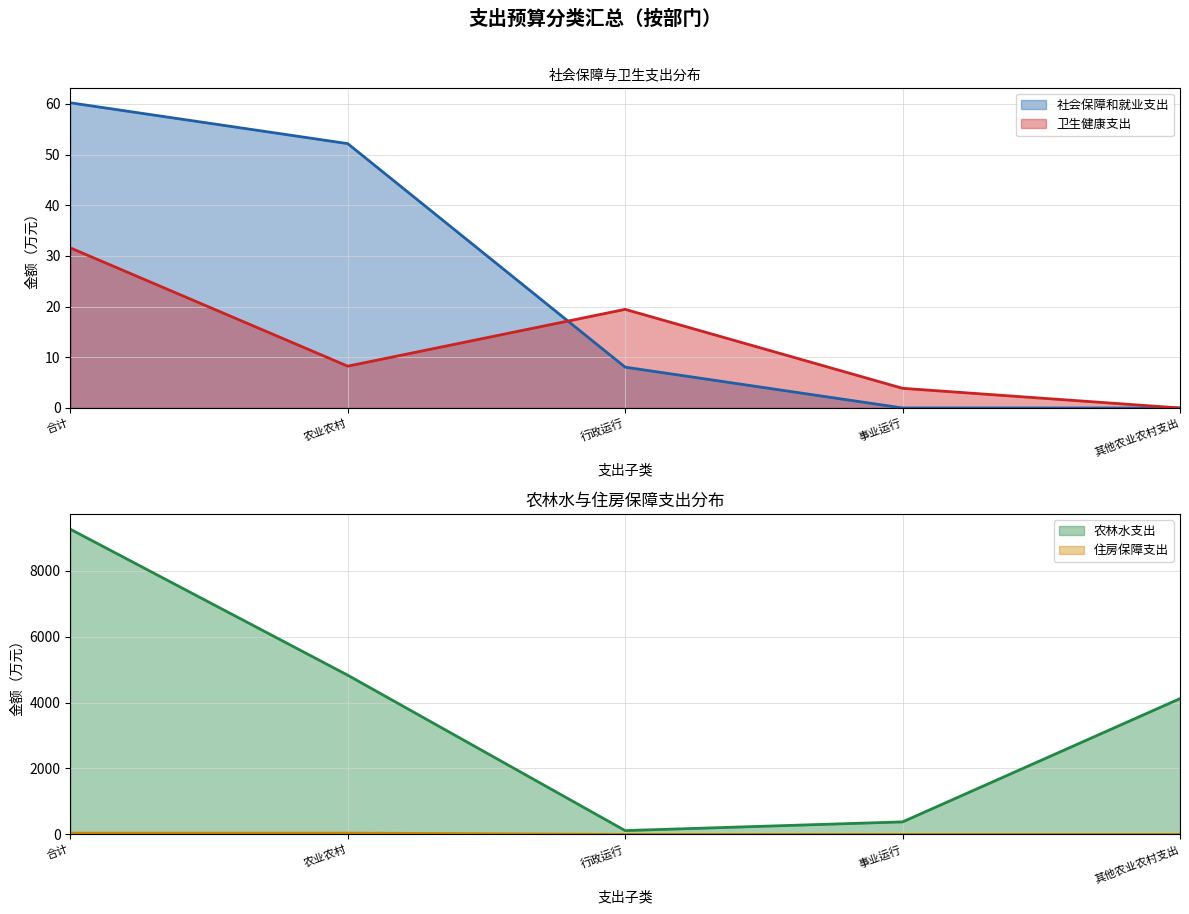

Rank the categories by 农林水支出 value from highest to lowest.

合计, 农业农村, 其他农业农村支出, 事业运行, 行政运行